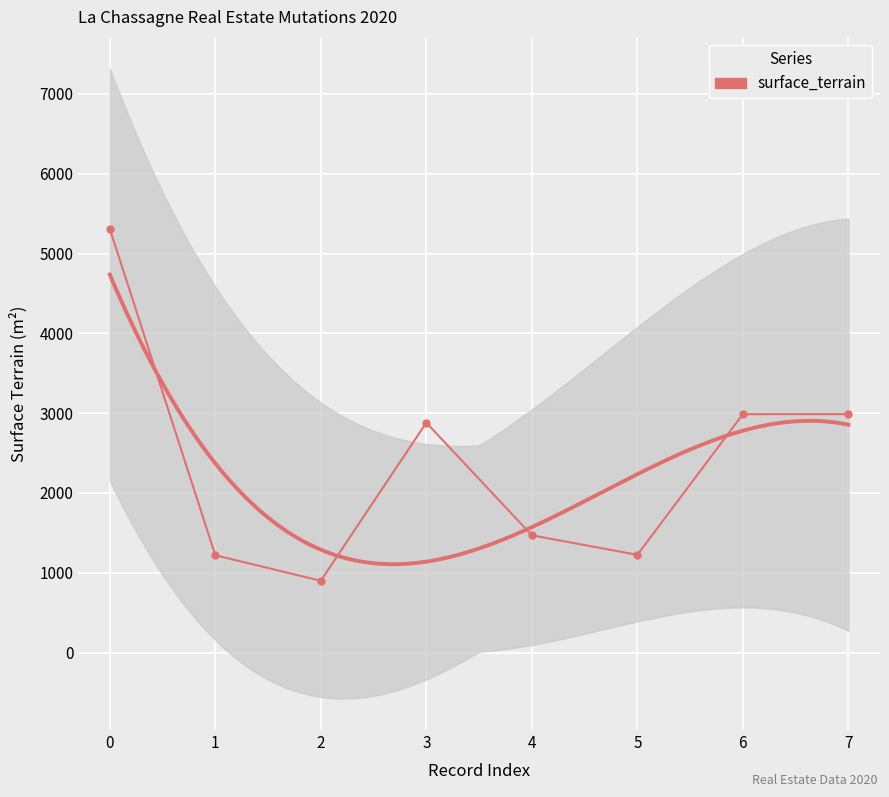

Count the number of values greater than 2881.

3